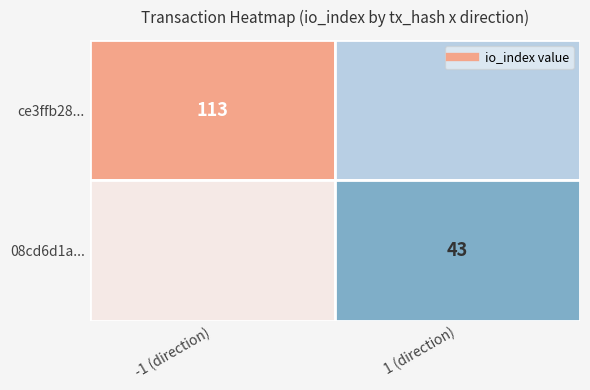

True or false: 08cd6d1abaff6def898f44b5d61a33c84208105 has a value of 29 at 1.

False